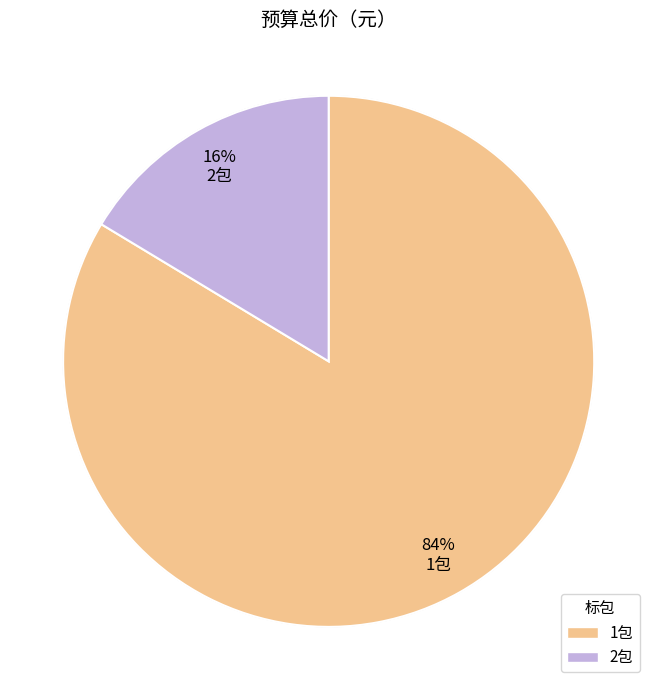

Do 2包 and 1包 together represent more than half of the pie?

Yes